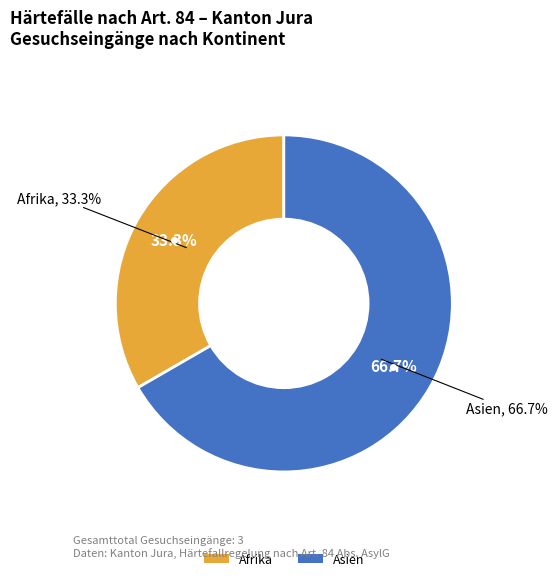

Is it true that Europa is 0% of the pie?

True